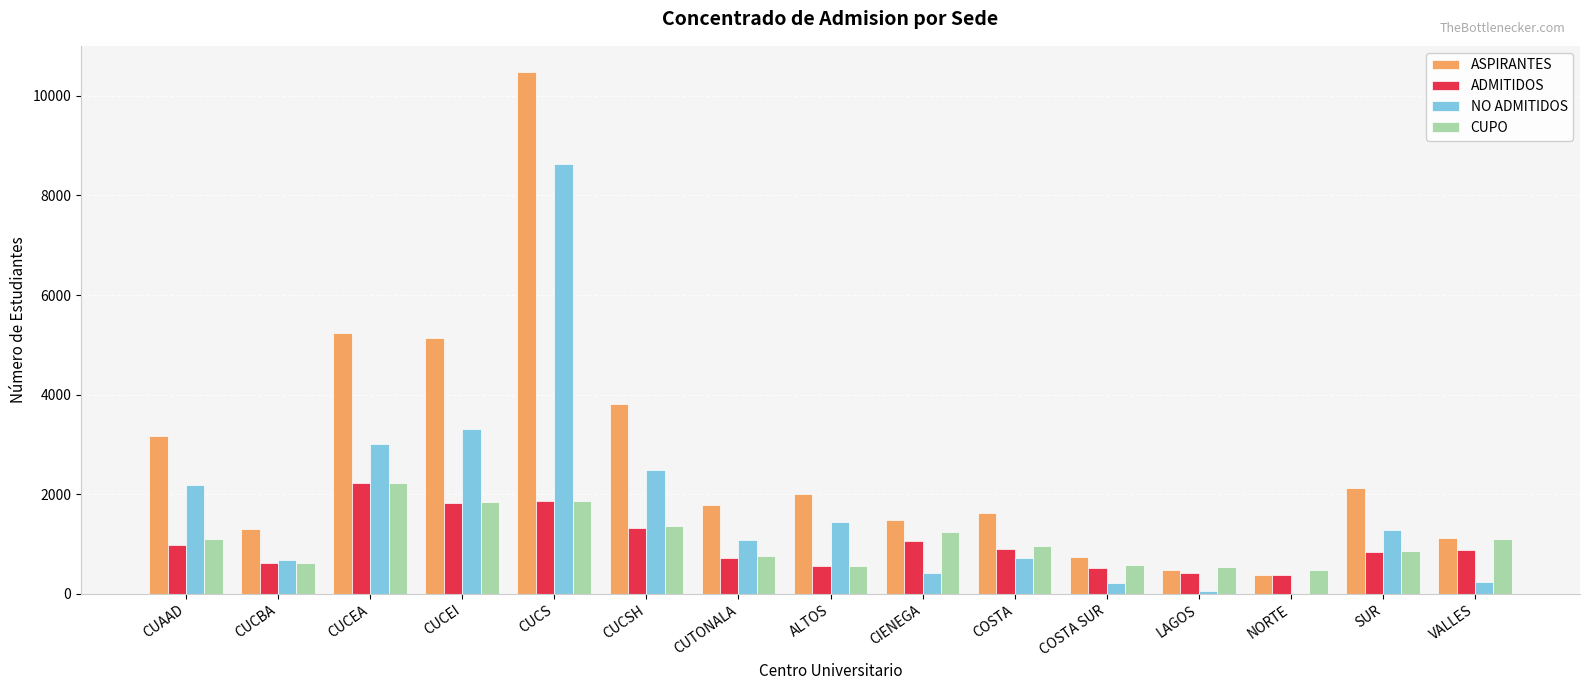

What is the approximate value of CUPO at COSTA?

954